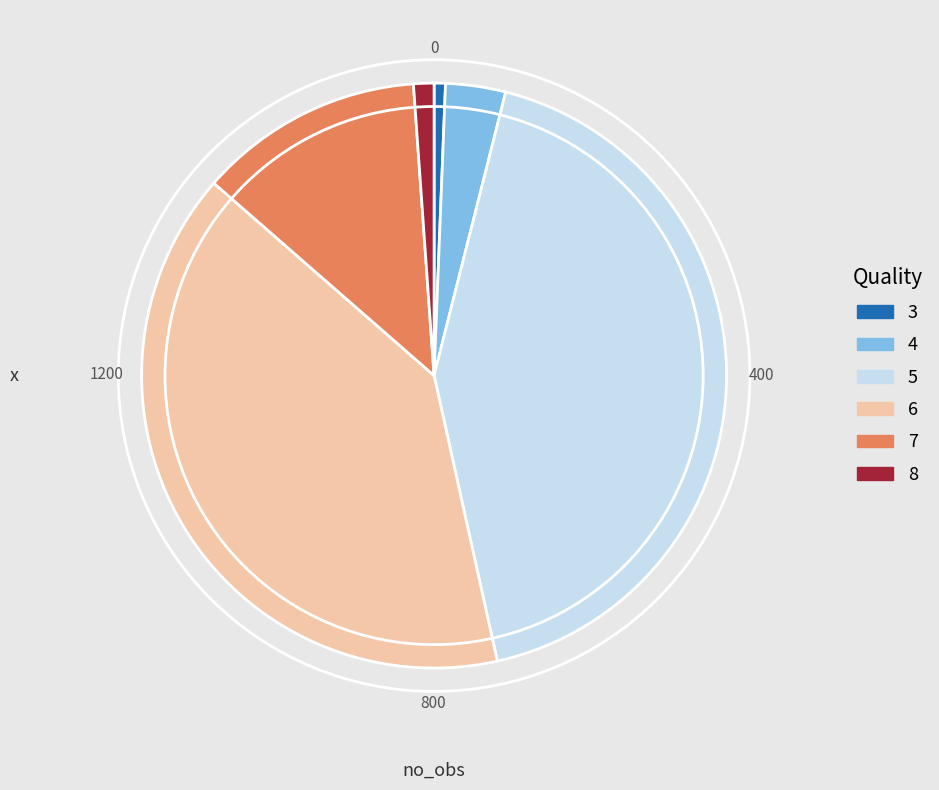

Combined, do 8 and 4 account for over 50%?

No